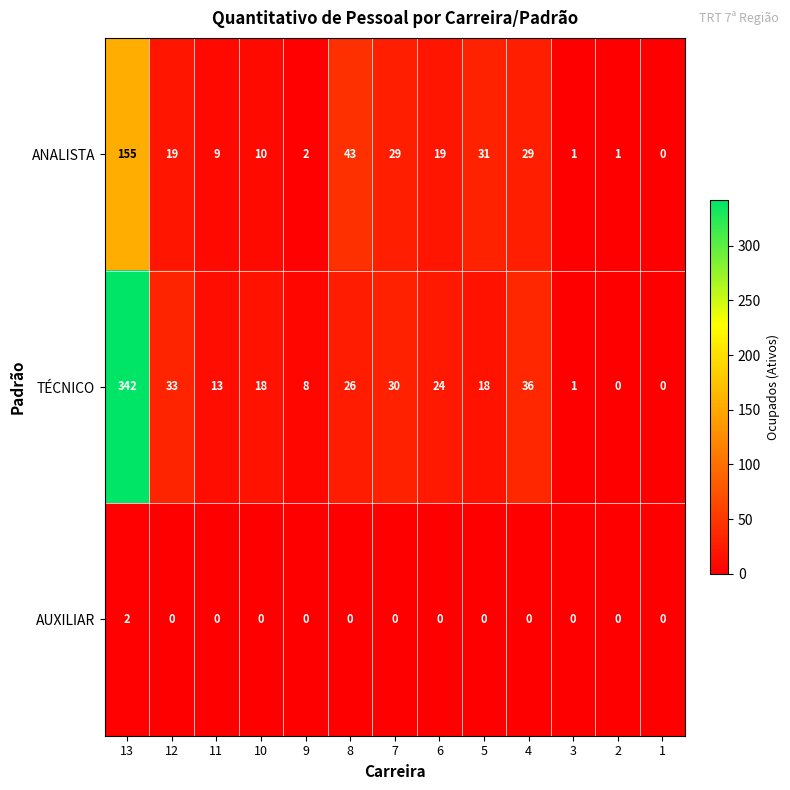

Count the number of data series in this chart.

3